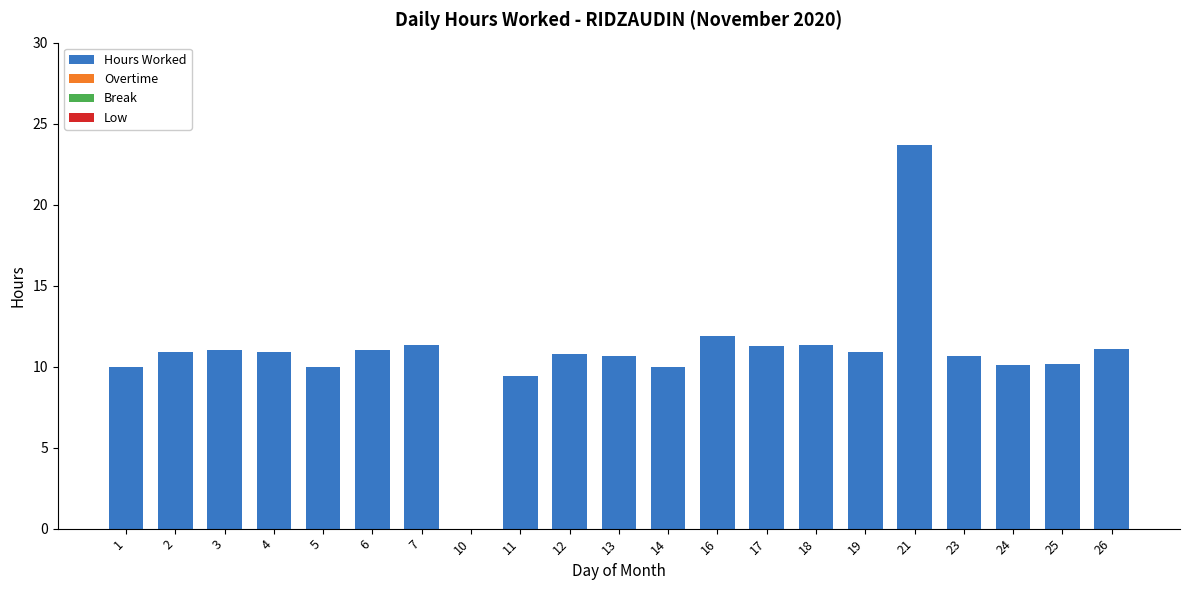

The value at 14 is 10.0. True or false?

True